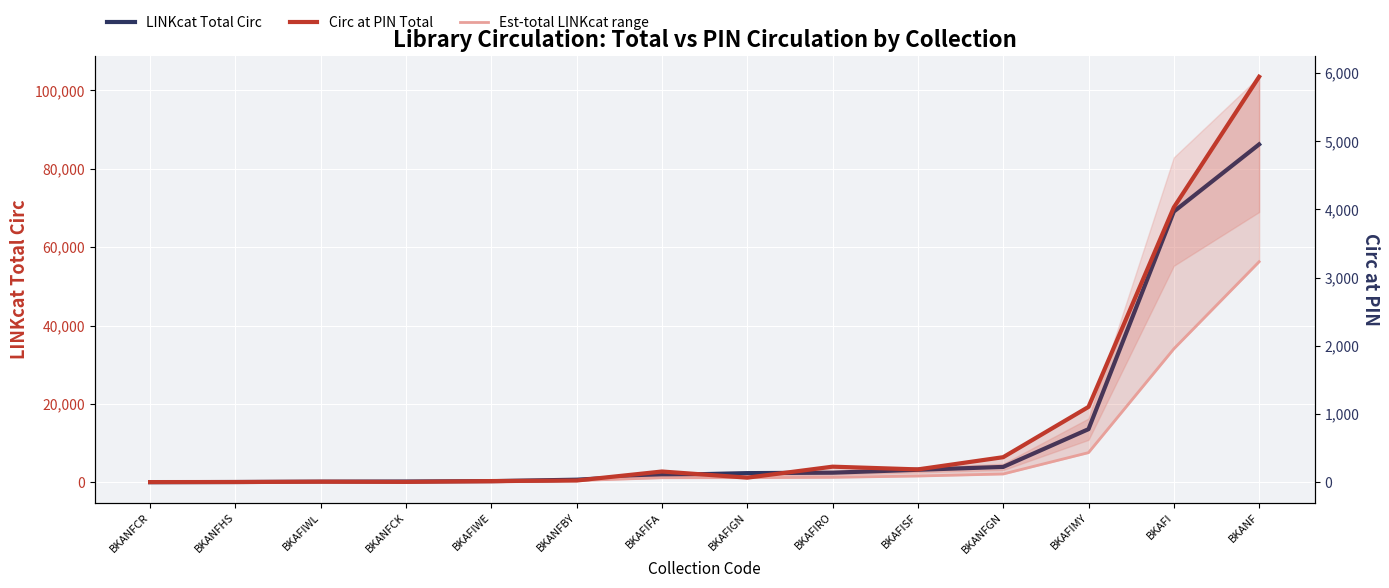

What is the total value across all series at BKAFIFA?

2109